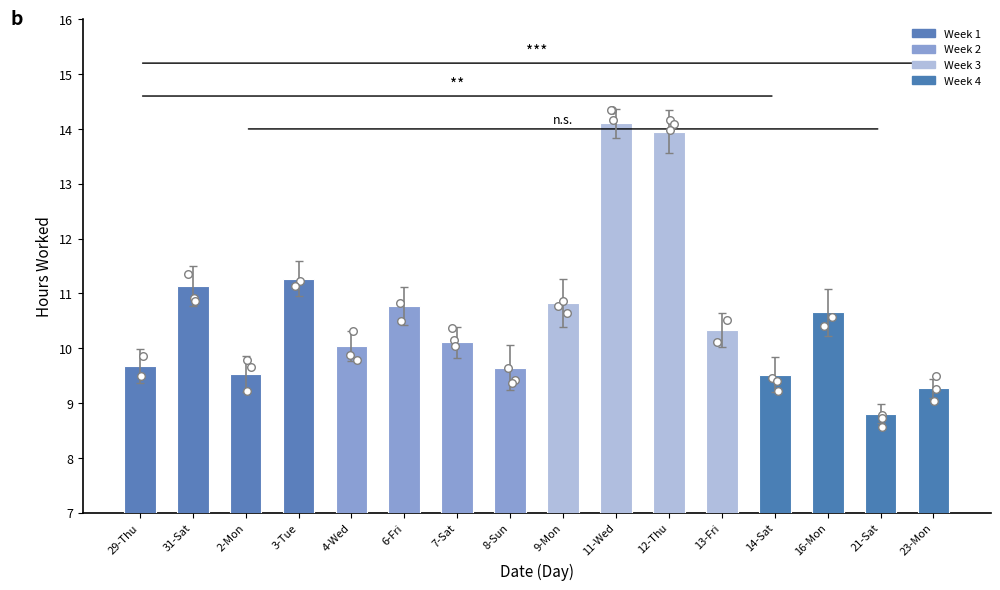

What is the change in value from 29-Thu to 23-Mon?

-0.4